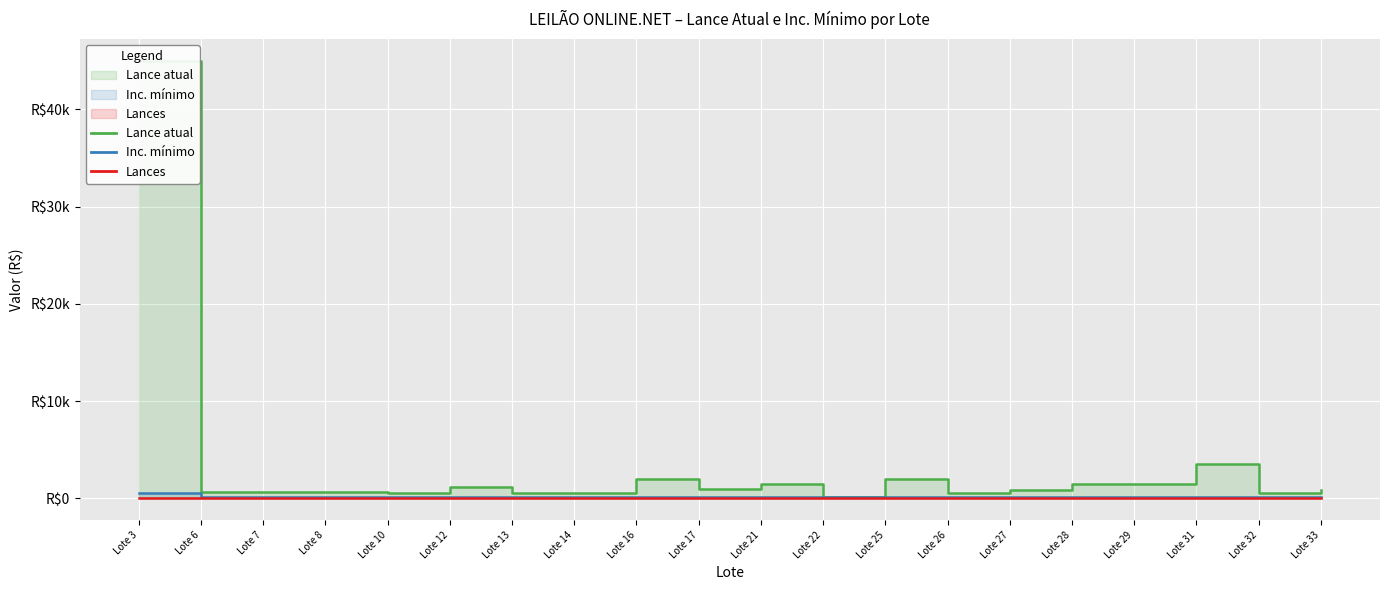

What is the total value across all series at Lote 16?

2100